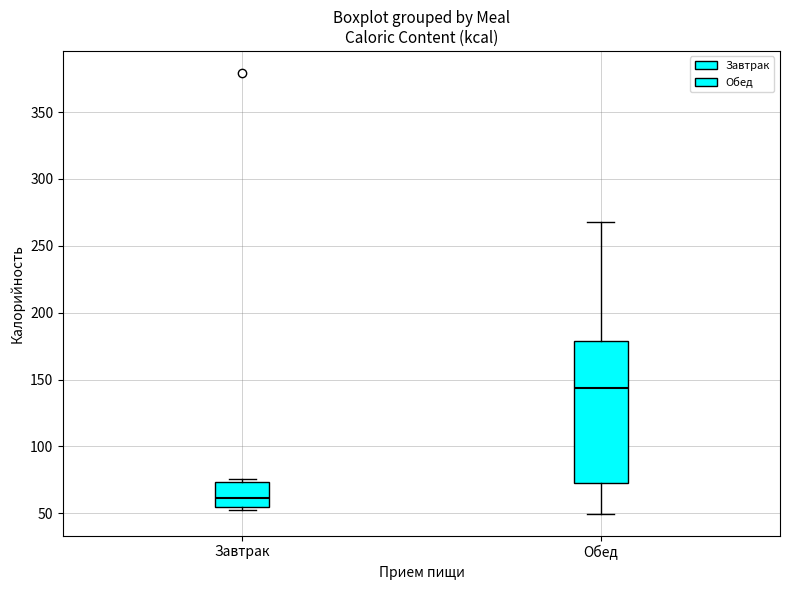

Reading left to right, transcribe this box plot: for each box, give where its median line is, the range the box spans, and where its two whiskers end, as read against the y-axis. The values are not printed on the chart, so give them approximately, as read against the axis.

Завтрак: median 60, box 55 to 75, whiskers 50 to 75 (just above the box's upper edge)
Обед: median 145, box 70 to 180, whiskers 50 to 270